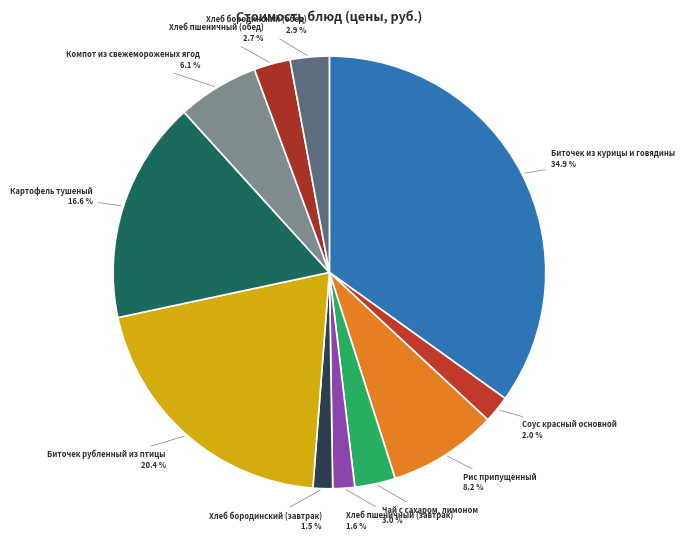

Which category has the biggest portion of the pie?

Биточек из курицы и говядины